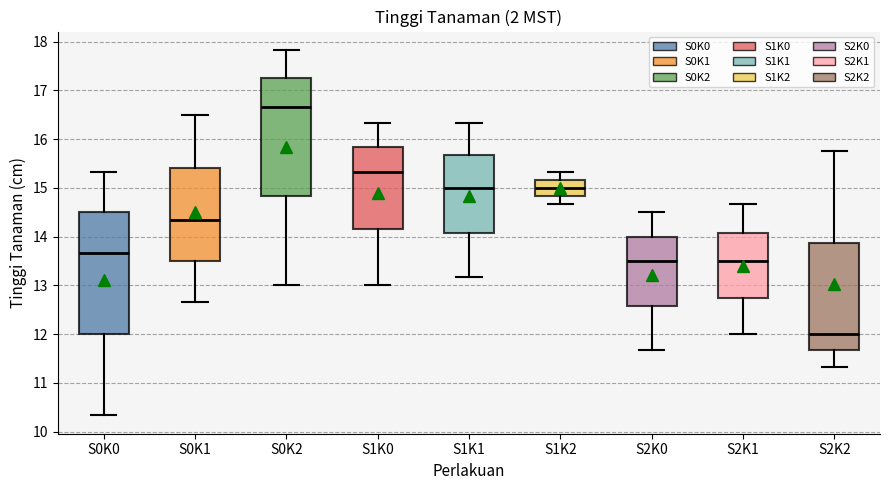

Reading left to right, transcribe this box plot: for each box, give where its median line is, the range the box spans, and where its two whiskers end, as read against the y-axis. The values are not printed on the chart, so give them approximately, as read against the axis.

S0K0: median 13.7, box 12.0 to 14.5, whiskers 10.3 to 15.3
S0K1: median 14.3, box 13.5 to 15.4, whiskers 12.7 to 16.5
S0K2: median 16.7, box 14.8 to 17.3, whiskers 13.0 to 17.8
S1K0: median 15.3, box 14.2 to 15.8, whiskers 13.0 to 16.3
S1K1: median 15.0, box 14.1 to 15.7, whiskers 13.2 to 16.3
S1K2: median 15.0, box 14.8 to 15.2, whiskers 14.7 to 15.3
S2K0: median 13.5, box 12.6 to 14.0, whiskers 11.7 to 14.5
S2K1: median 13.5, box 12.8 to 14.1, whiskers 12.0 to 14.7
S2K2: median 12.0, box 11.7 to 13.9, whiskers 11.3 to 15.8